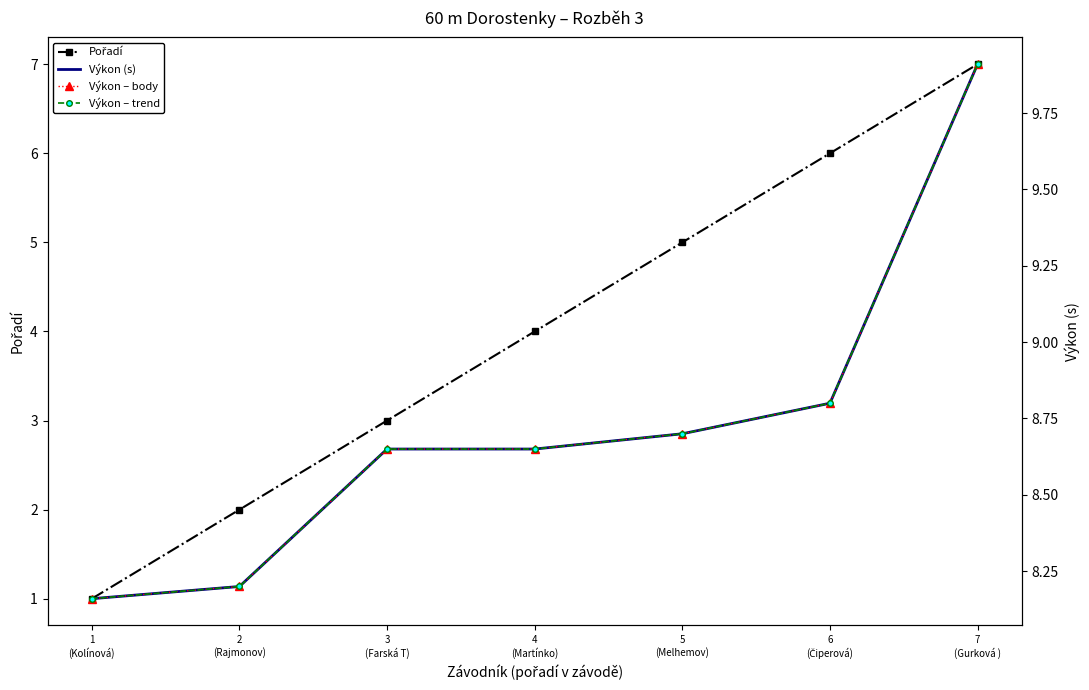

At how many categories does at least one series exceed 8?

7